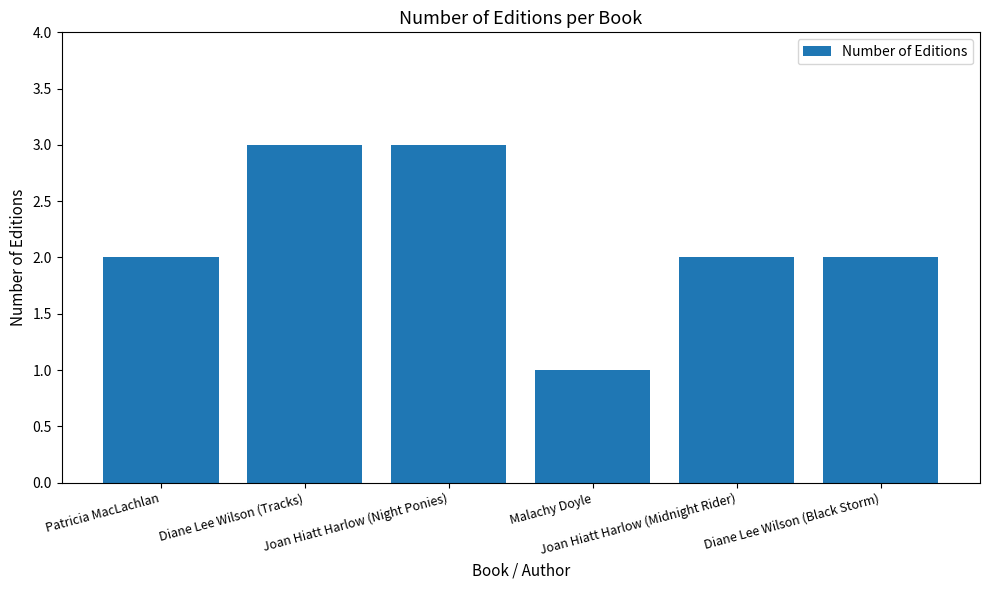

Count the number of data series in this chart.

1